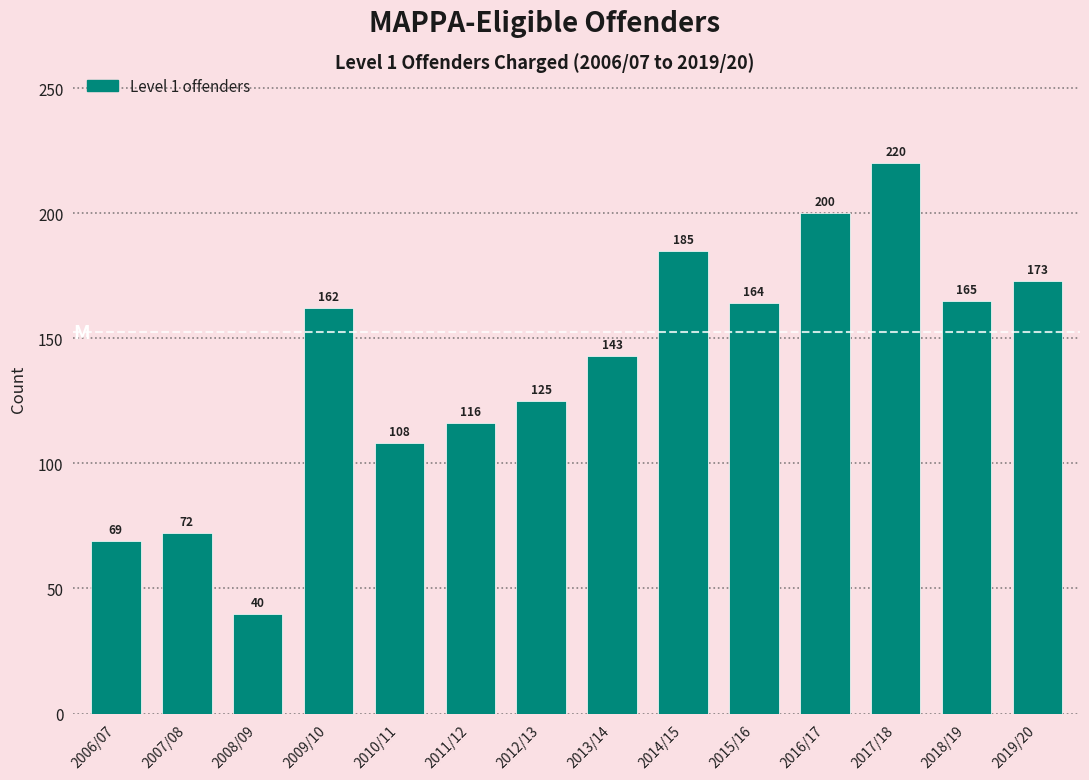

Reading right to left, what are all the values shown in this chart?

173	165	220	200	164	185	143	125	116	108	162	40	72	69